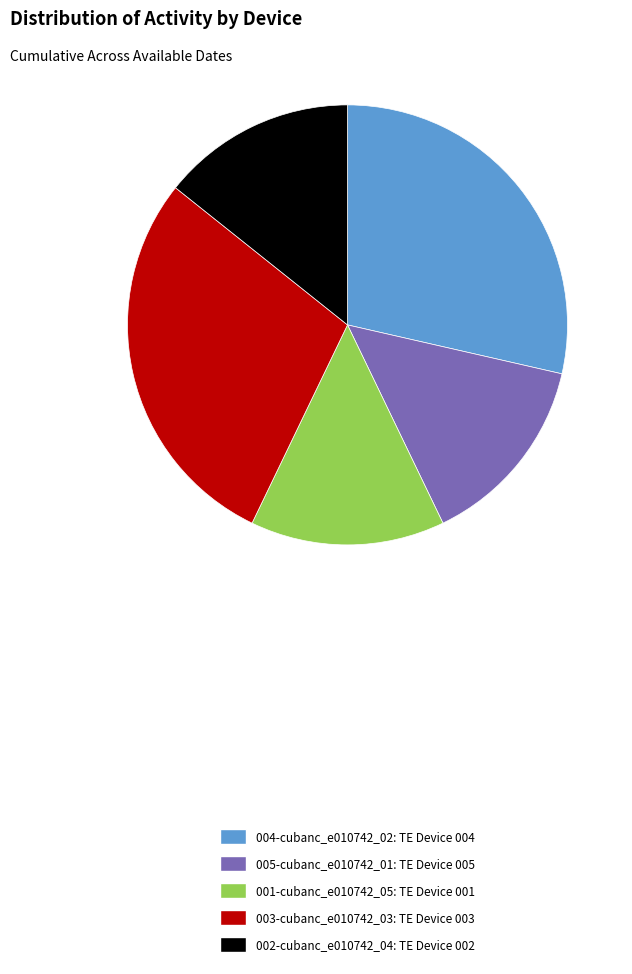

True or false: 004-cubanc_e010742_02: TE Device 004 accounts for 41% of the total.

False